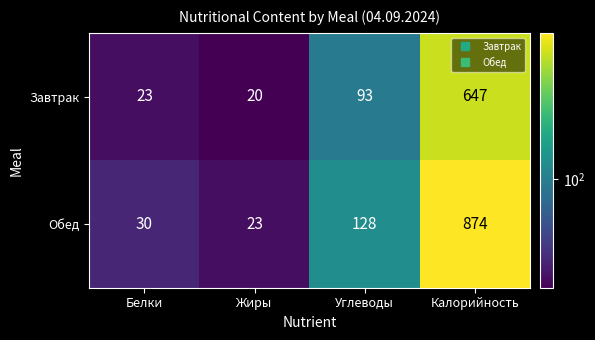

True or false: Завтрак has a value of 93 at Углеводы.

True